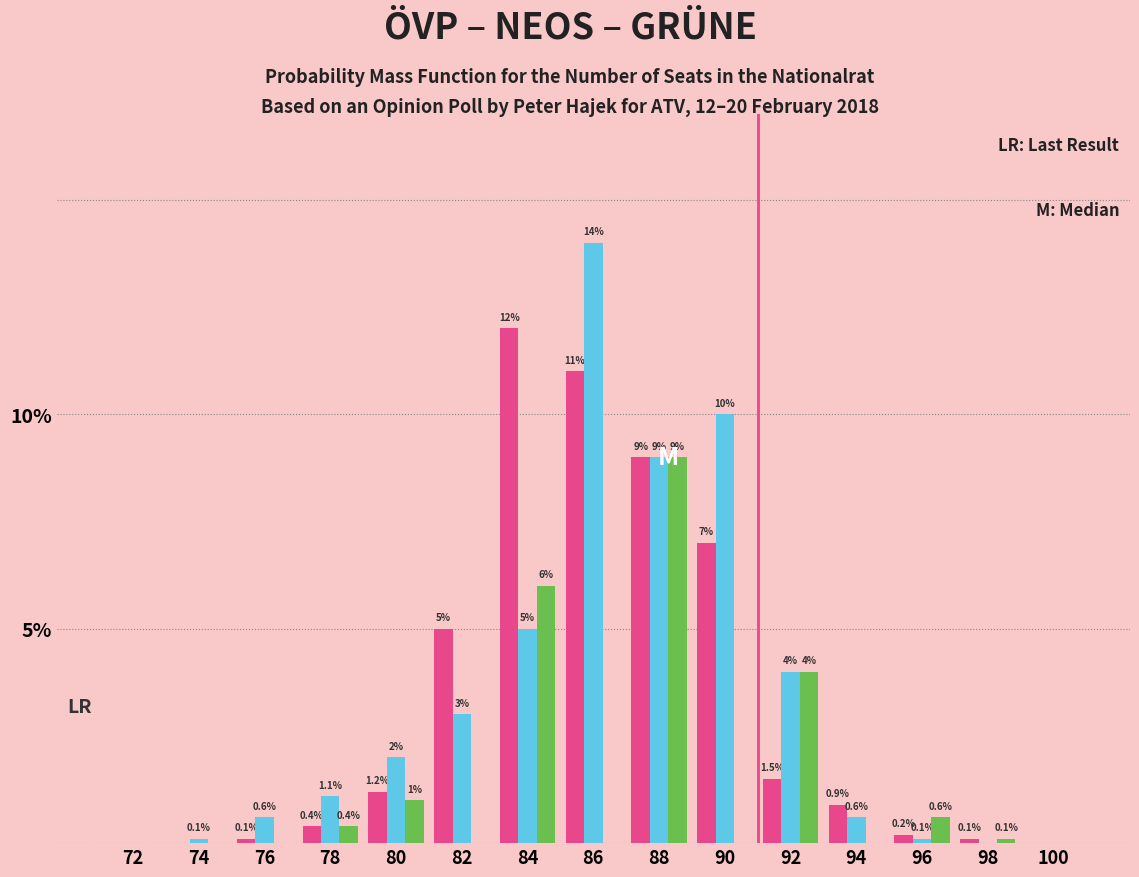

What is the maximum value shown in the chart?

14.0